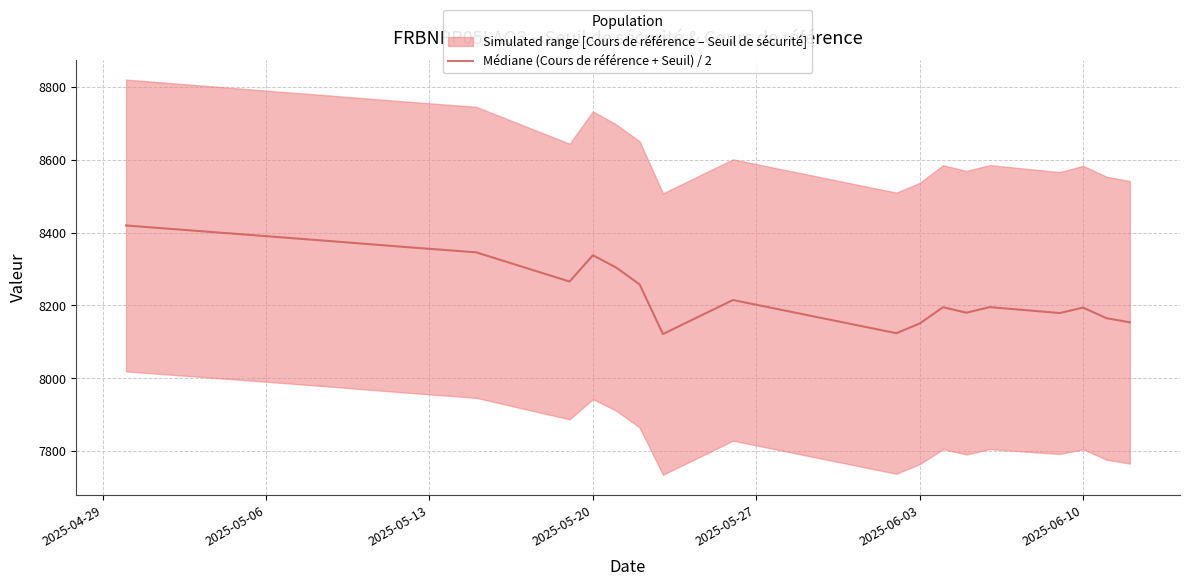

What is the sum of all values?

164925.5